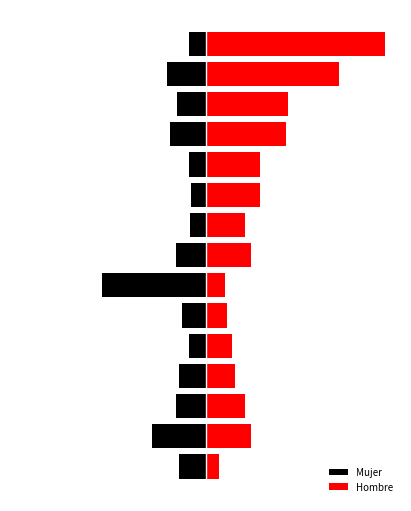

What is the value of the Hombre bar at the 15th from the left?

22.9